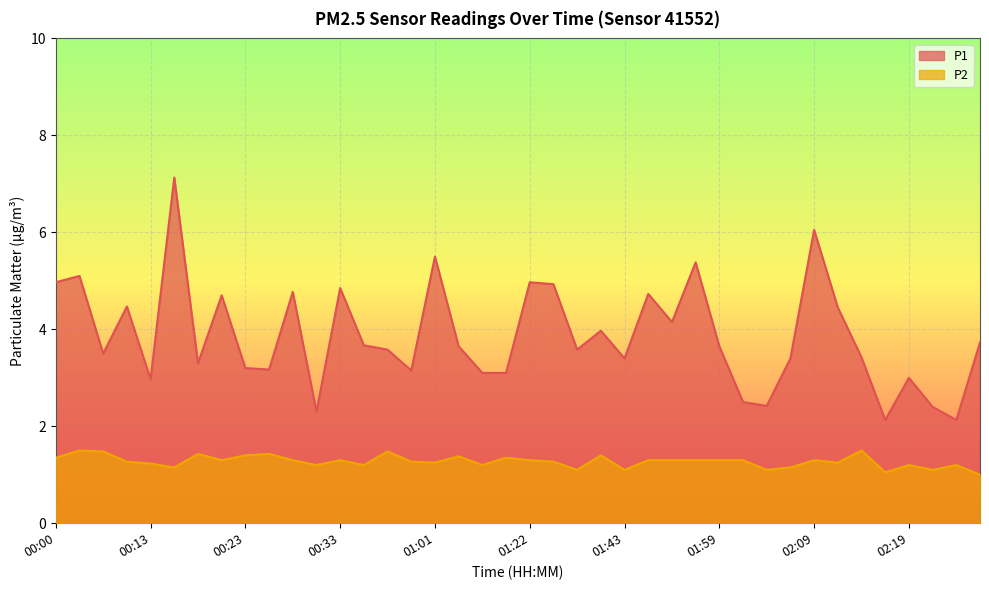

Does the chart display data point markers on the line(s)?

No